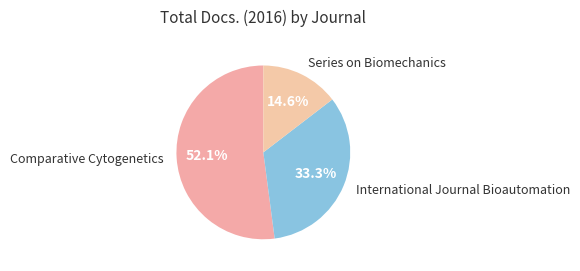

Does Comparative Cytogenetics represent more than half of the total?

Yes